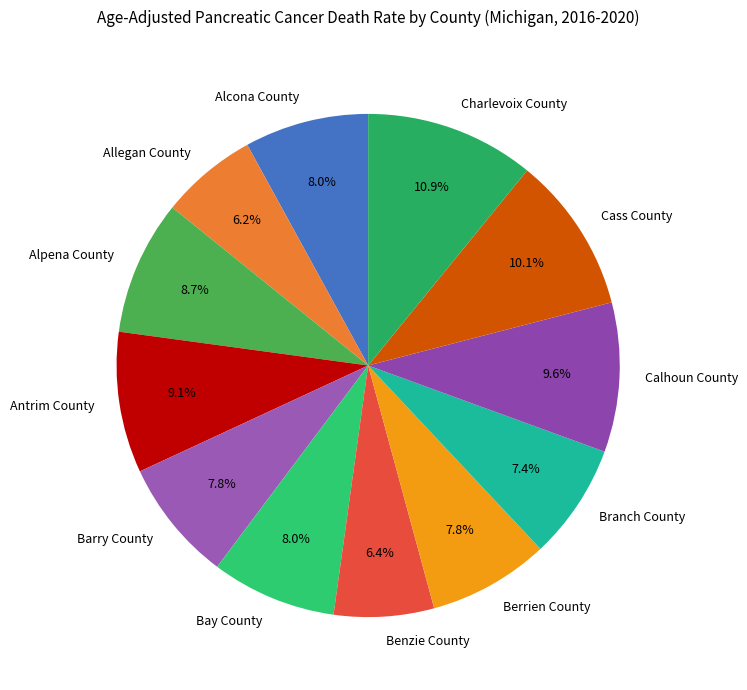

How many slices are in this pie chart?

12